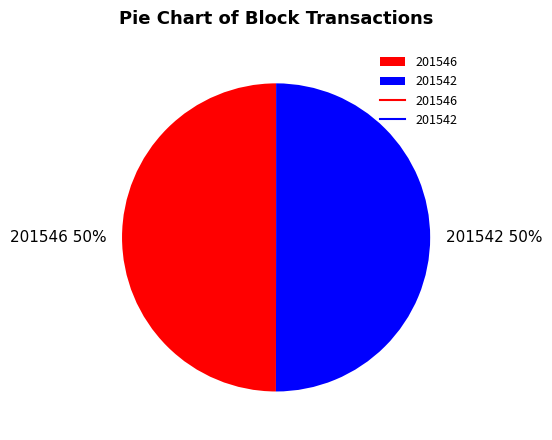

To the nearest percent, what is the difference between the 201542 and 201546 slice percentages?

0%